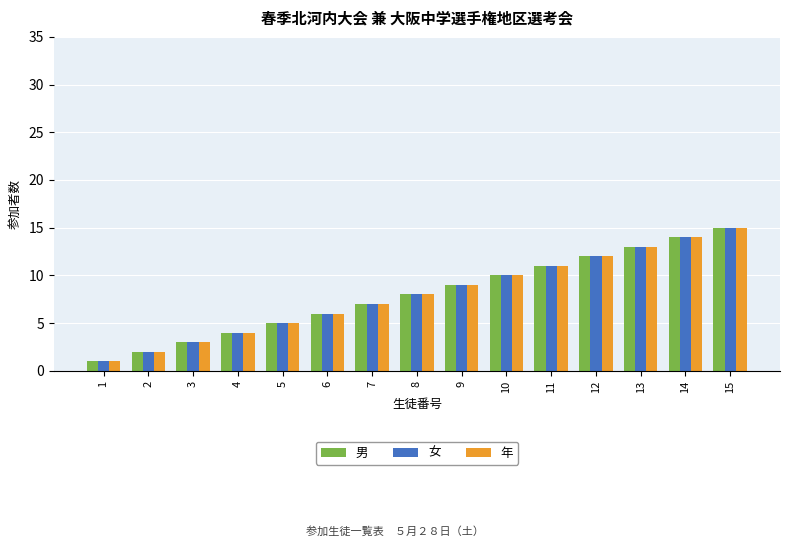

Reading left to right, what are all the values shown in this chart?

男: 1	2	3	4	5	6	7	8	9	10	11	12	13	14	15
女: 1	2	3	4	5	6	7	8	9	10	11	12	13	14	15
年: 1	2	3	4	5	6	7	8	9	10	11	12	13	14	15